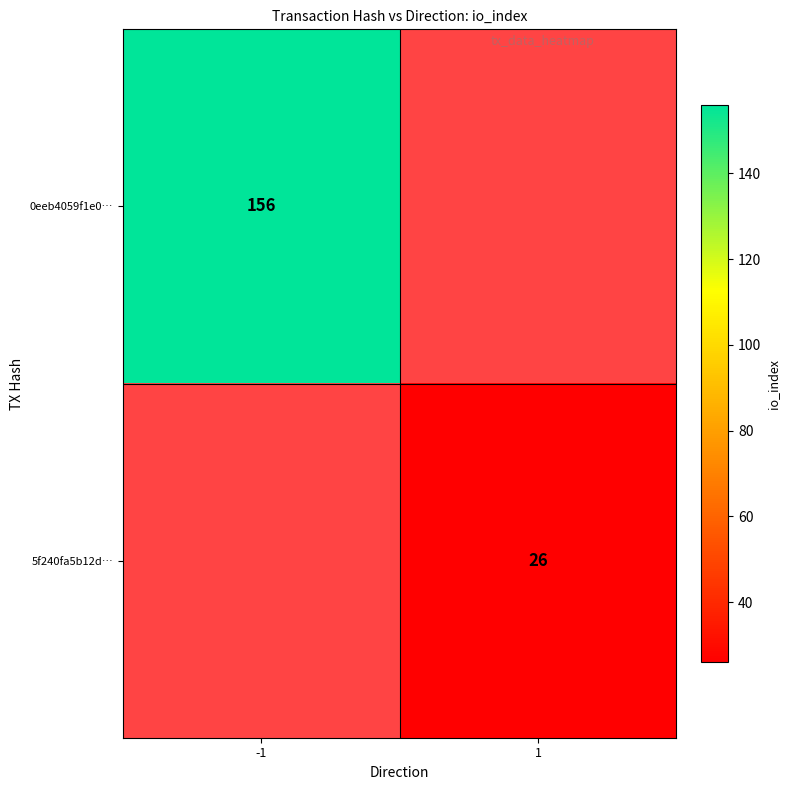

Which has a higher value, 1 or -1?

-1